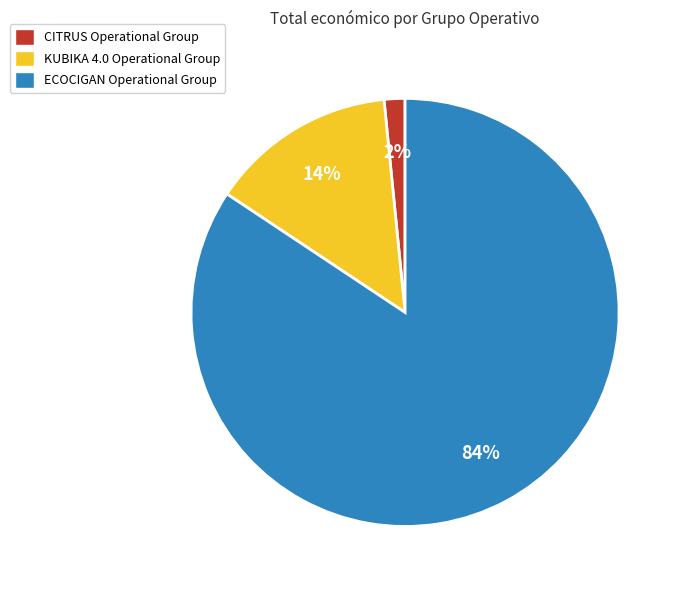

What is the smallest slice in the pie chart?

CITRUS Operational Group